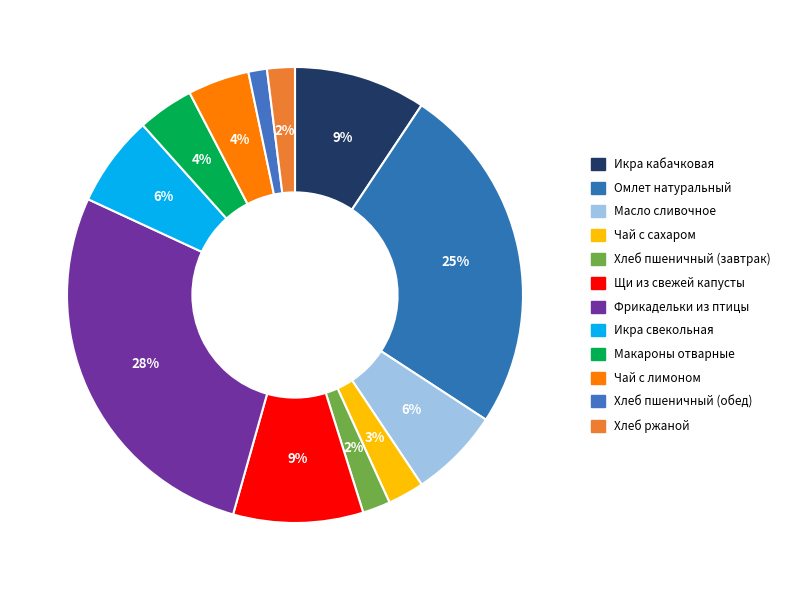

To the nearest percent, what percentage of the pie is Икра свекольная?

6%